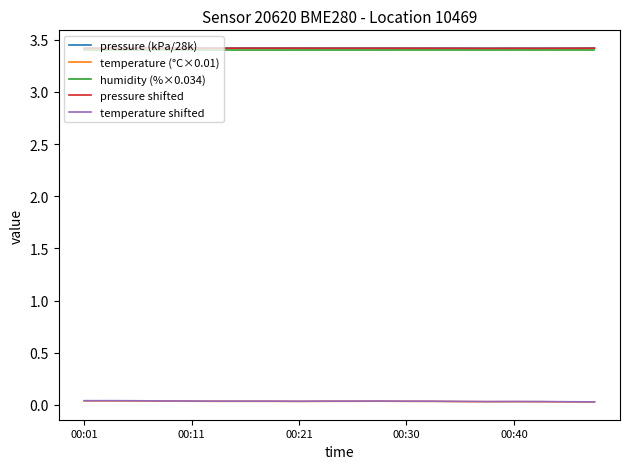

True or false: temperature shifted and pressure (kPa/28k) intersect in this chart.

False